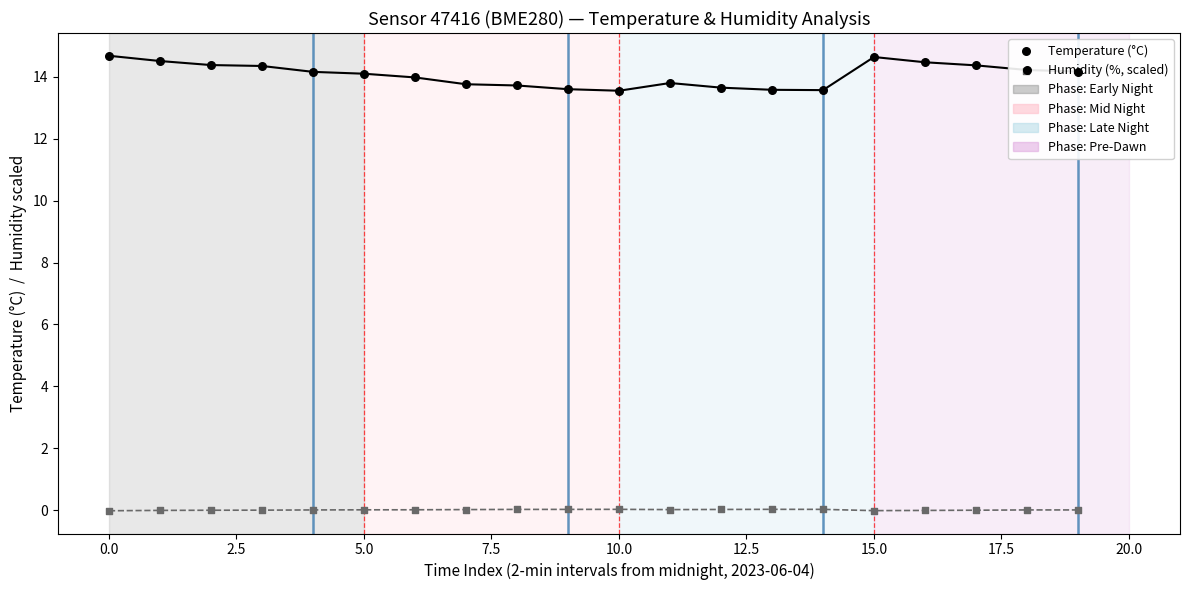

Which series has the largest total across all categories?

Temperature (°C)